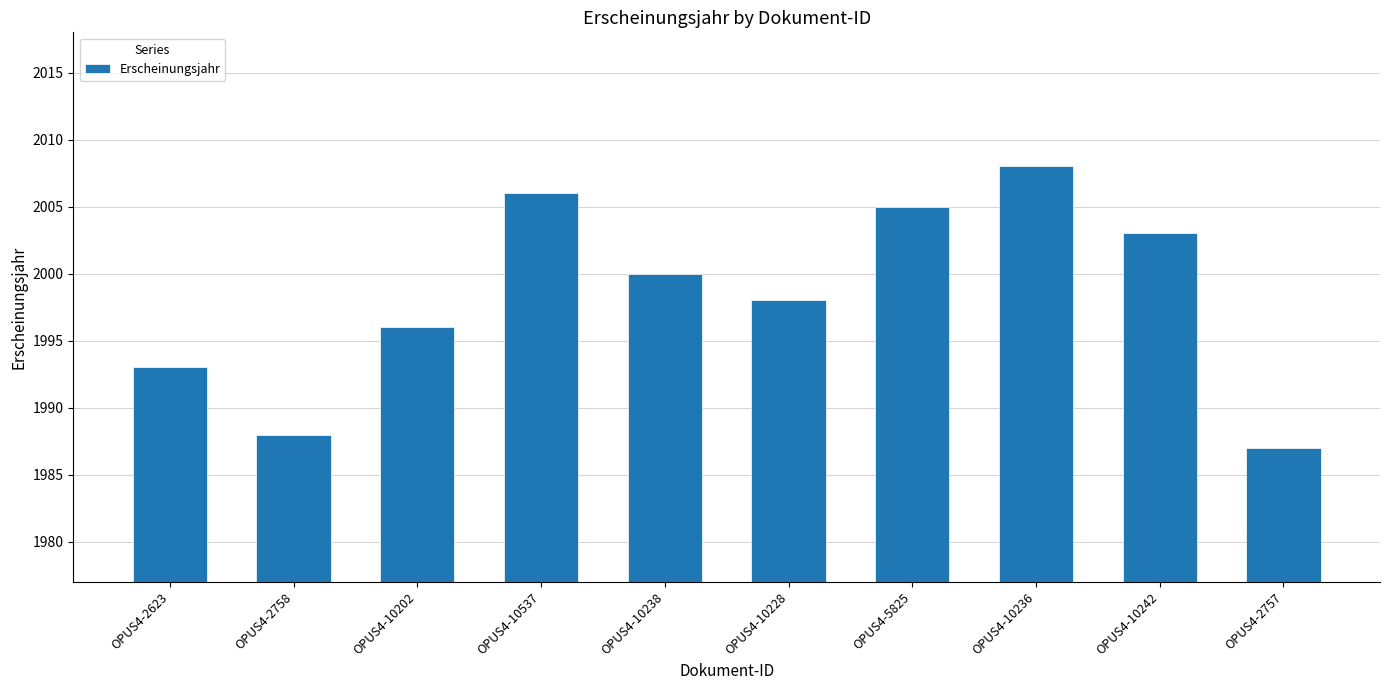

What is the difference between the second highest and minimum values?

19